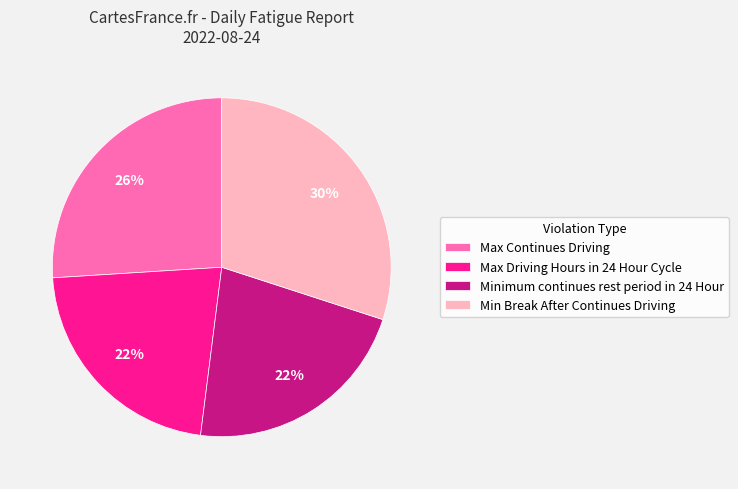

How many segments does this pie chart have?

4